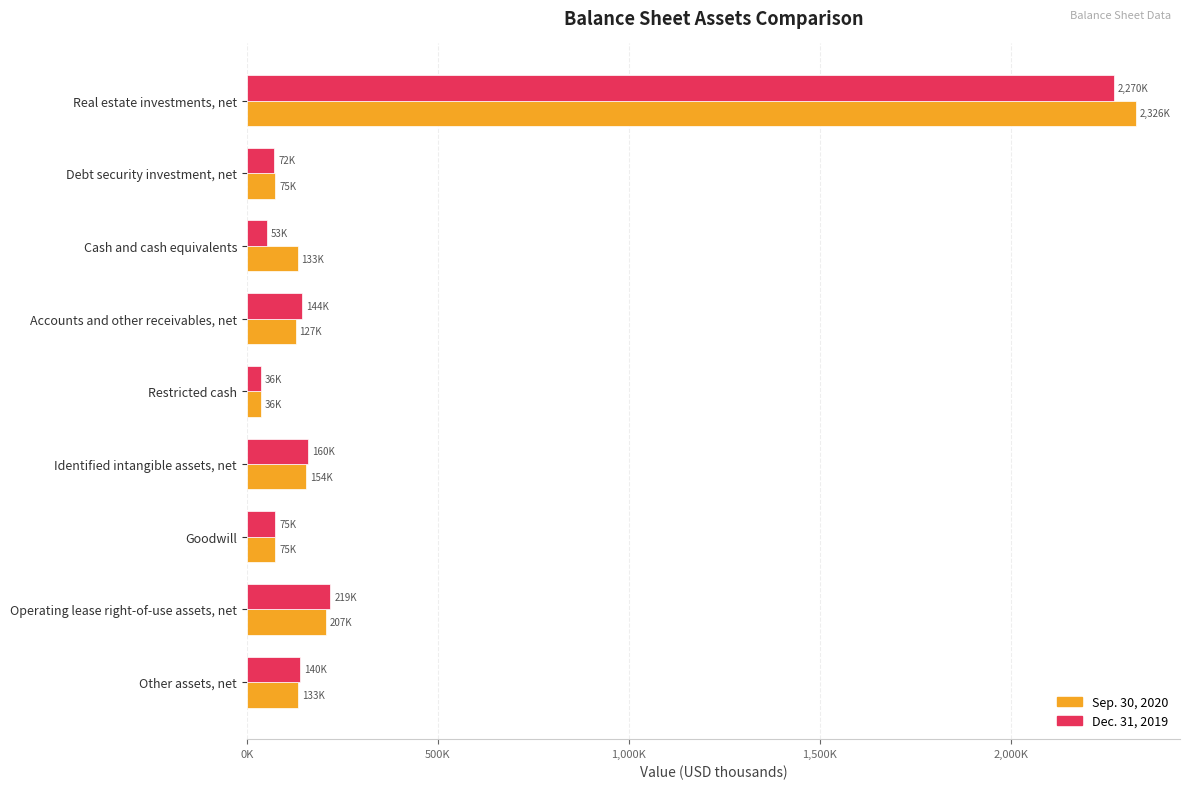

What are all the series names shown in the legend?

Sep. 30, 2020, Dec. 31, 2019